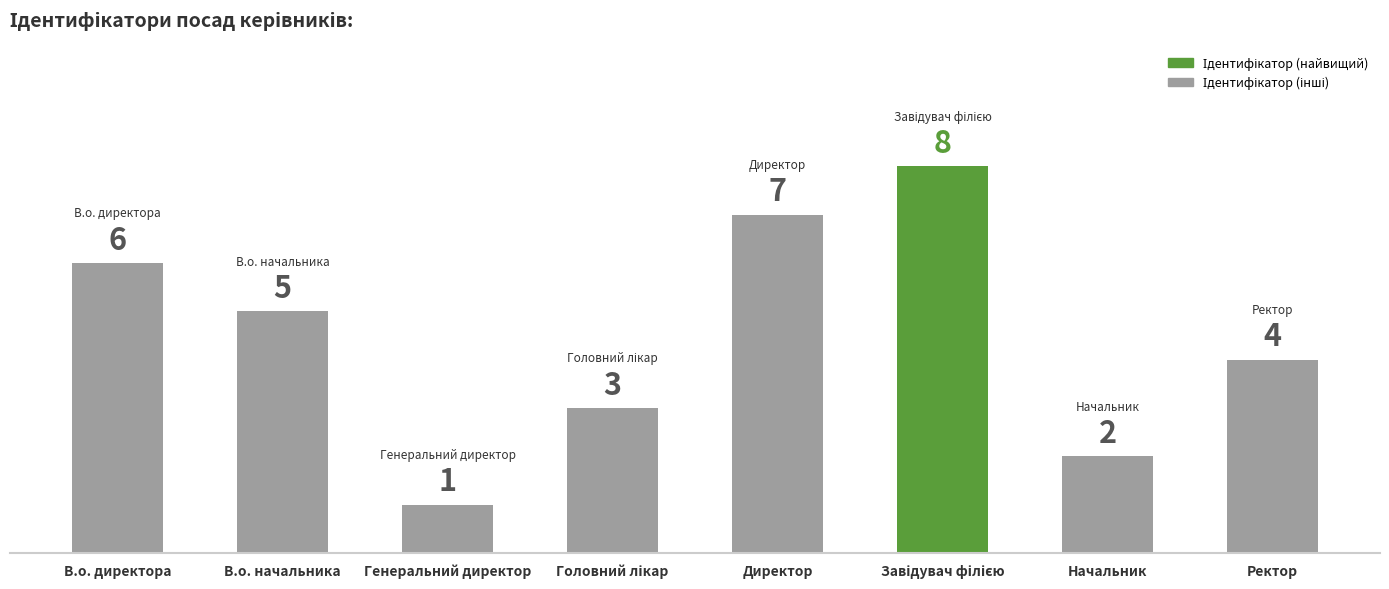

What is the value of the 5th bar from the left?

7